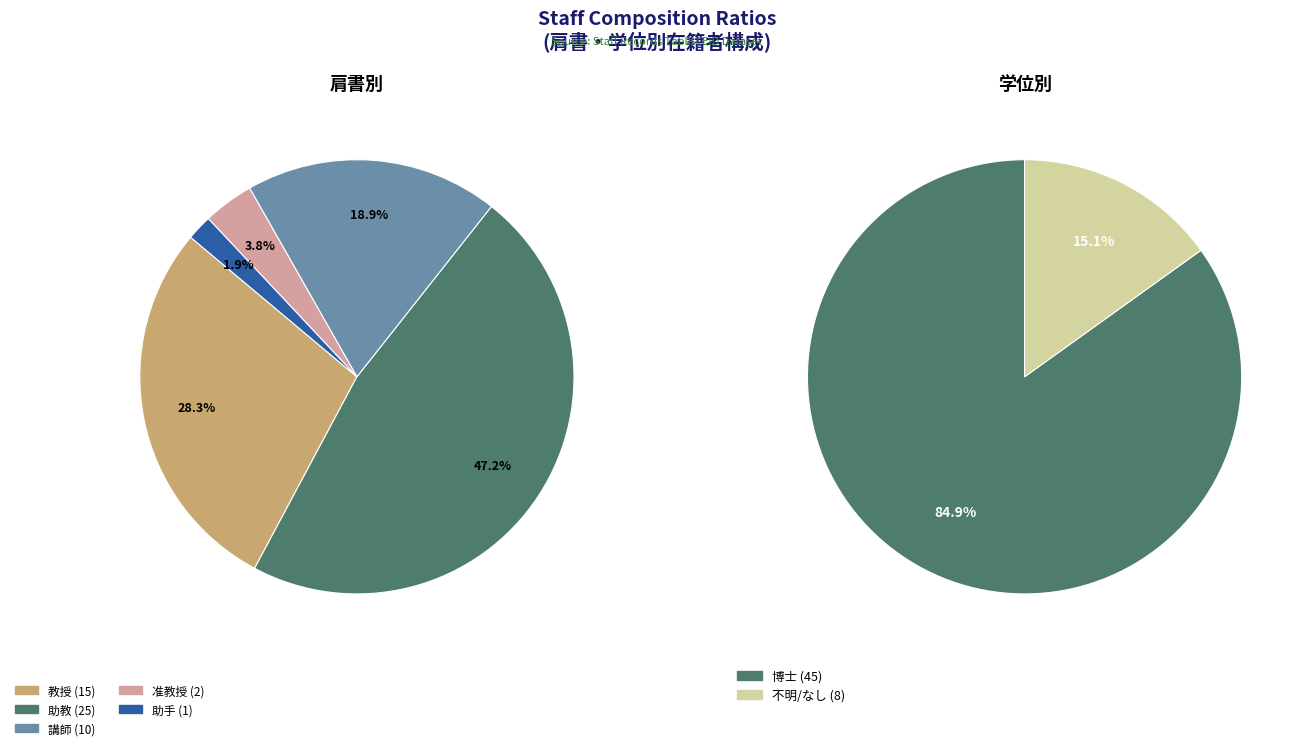

Combined, do 講師 and 教授 account for over 50%?

No